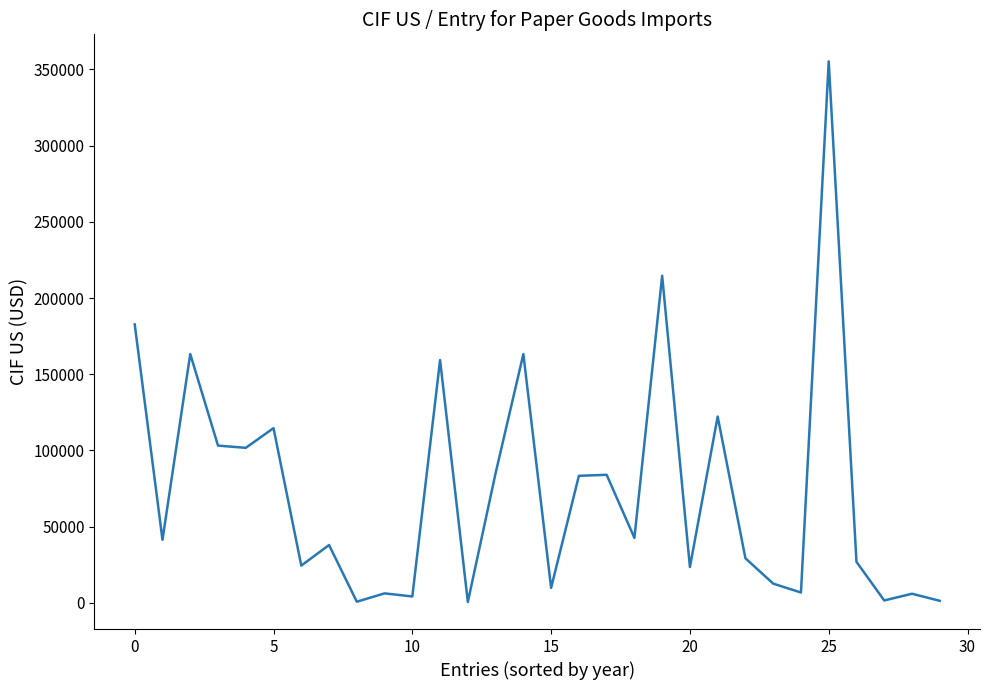

Is this an area chart (filled region under the line)?

No